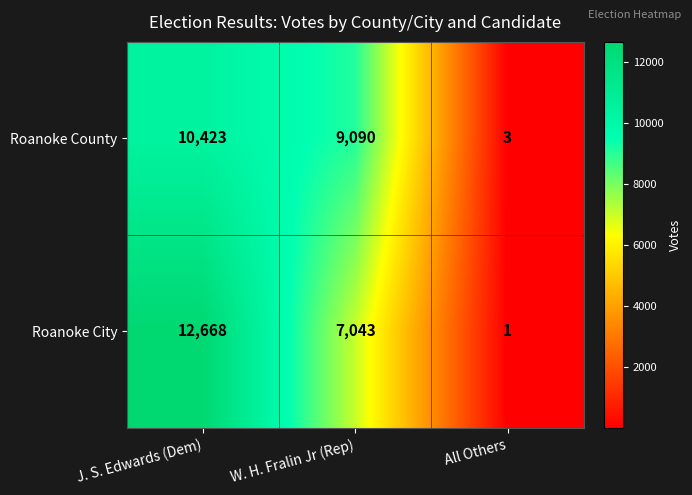

Which series has the largest total across all categories?

Roanoke City